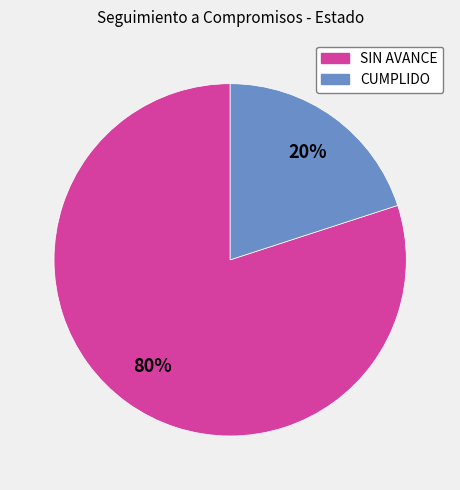

To the nearest percent, what is the difference between the CUMPLIDO and SIN AVANCE slice percentages?

60%